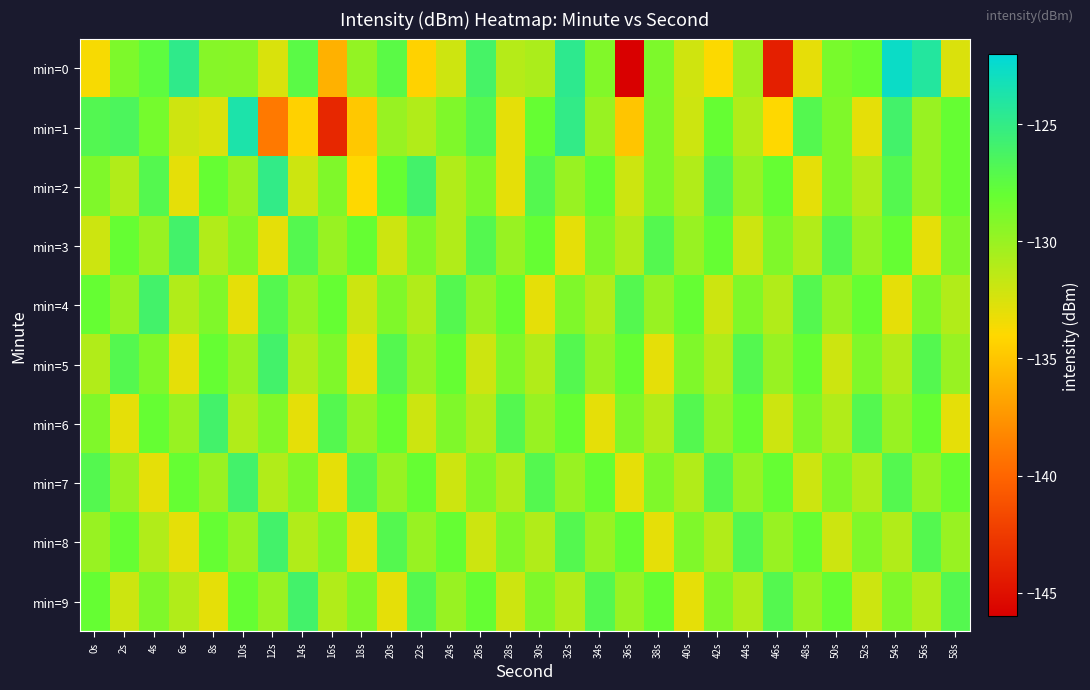

Which category has the highest value across all series?

54s